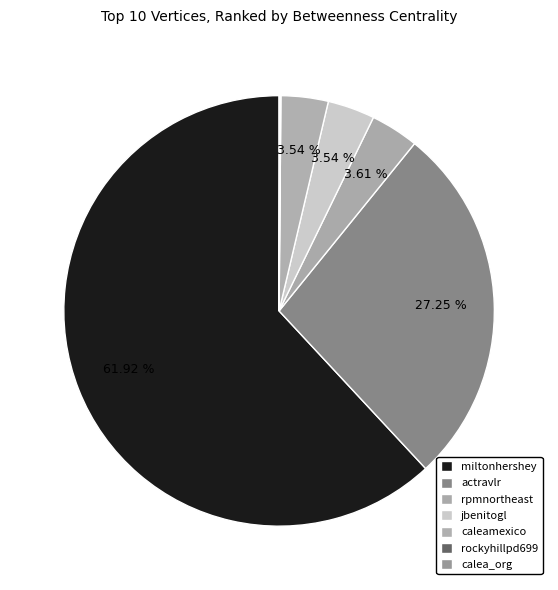

Is it true that rpmnortheast is 14% of the pie?

False